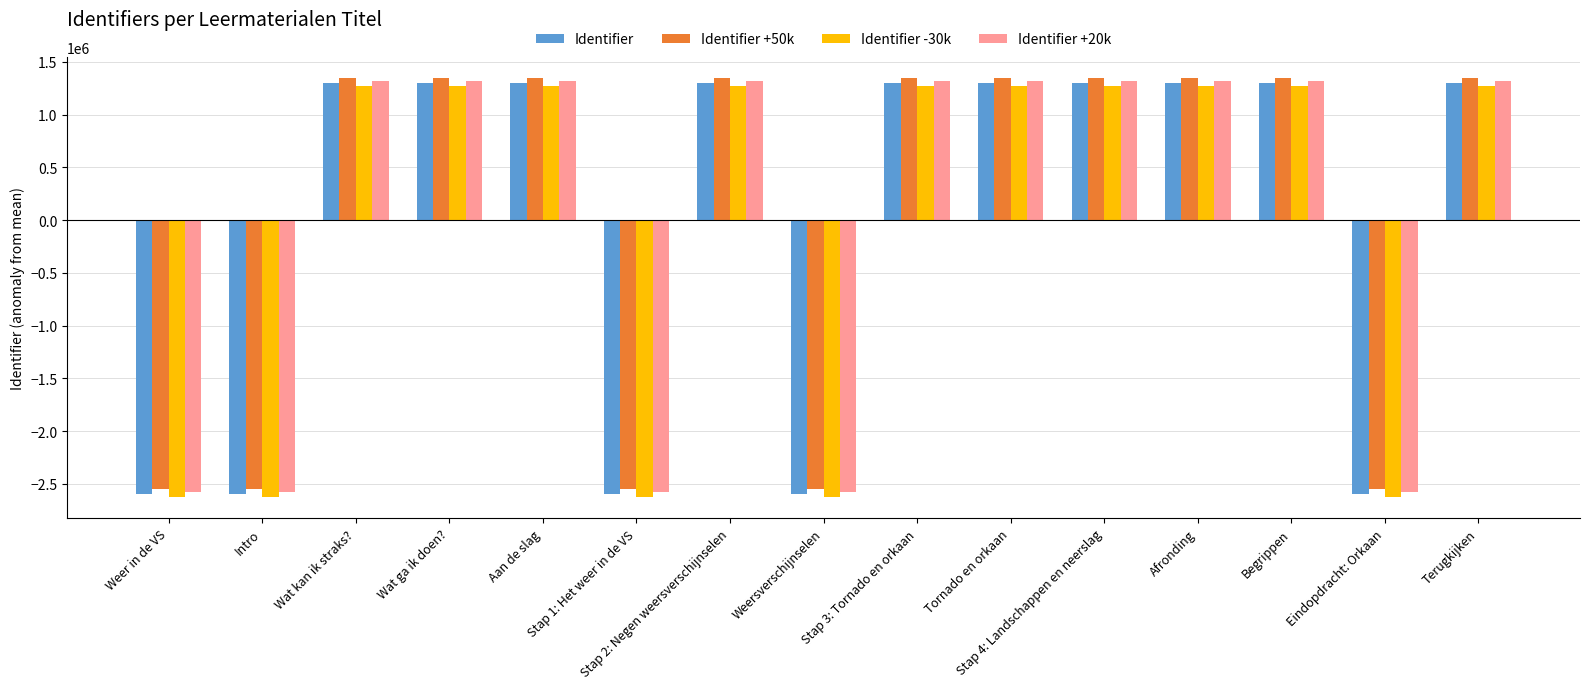

What is the value of the Identifier bar at the 13th from the left?

1298379.9